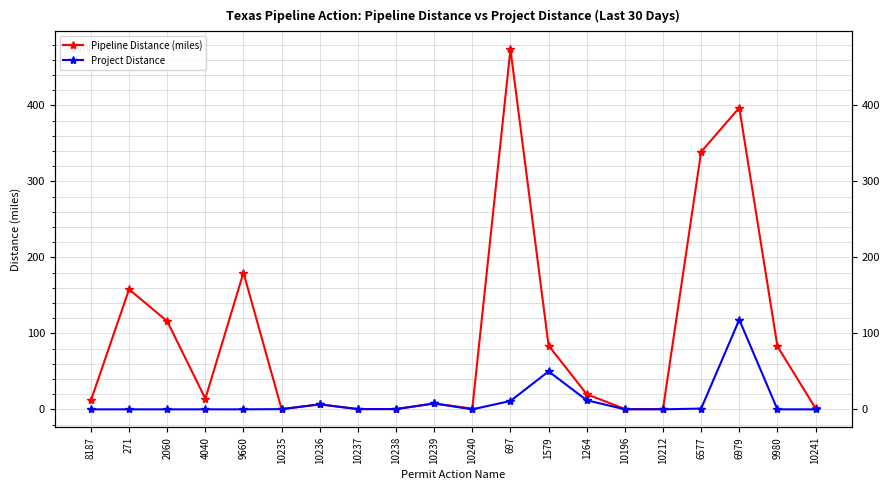

What is the difference between the maximum and minimum values in the Pipeline Distance (miles) series?

473.7